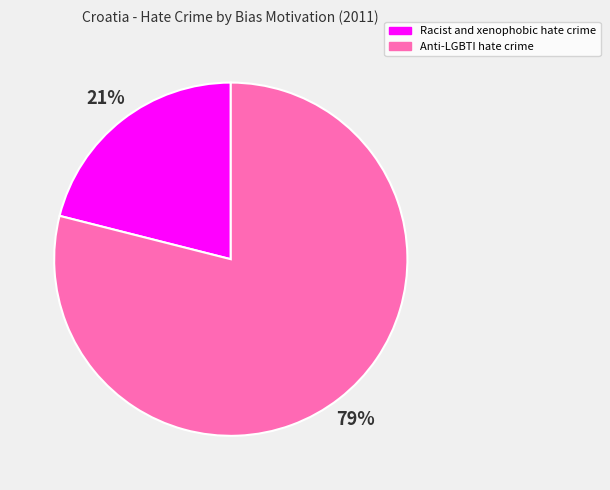

Which category has the biggest portion of the pie?

Anti-LGBTI hate crime